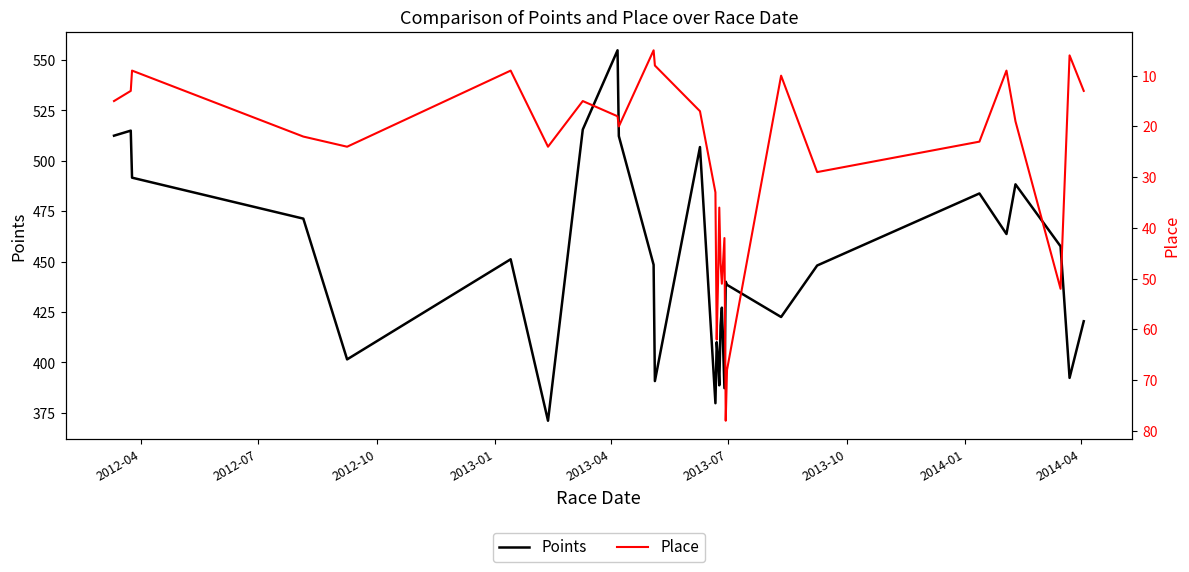

What is the minimum value shown in the chart?

5.0